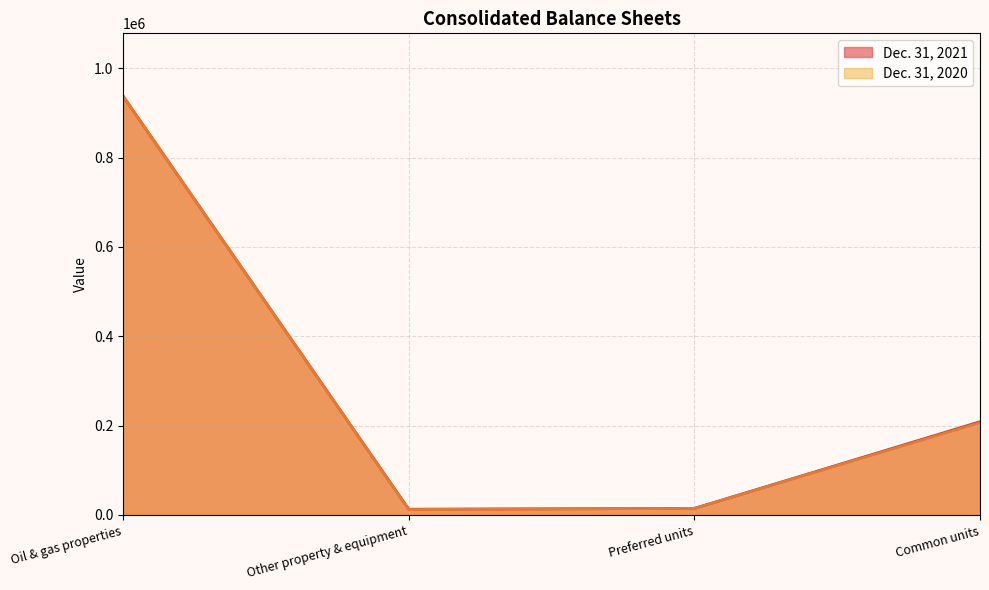

How many data points in Dec. 31, 2021 are less than 208666?

2